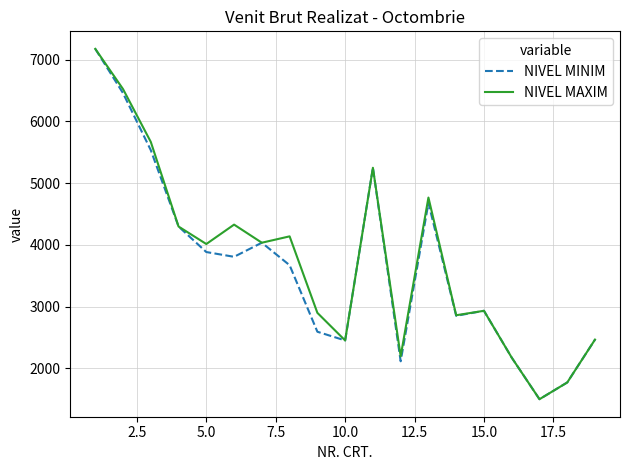

What is the minimum value shown in the chart?

1503